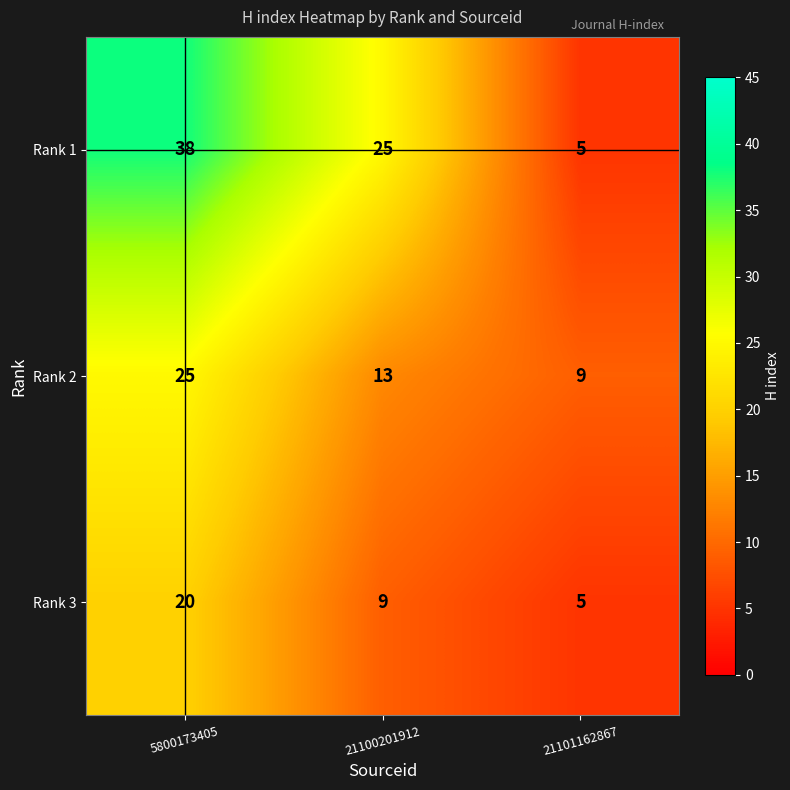

List the series in order of their peak value, lowest first.

Rank 3, Rank 2, Rank 1